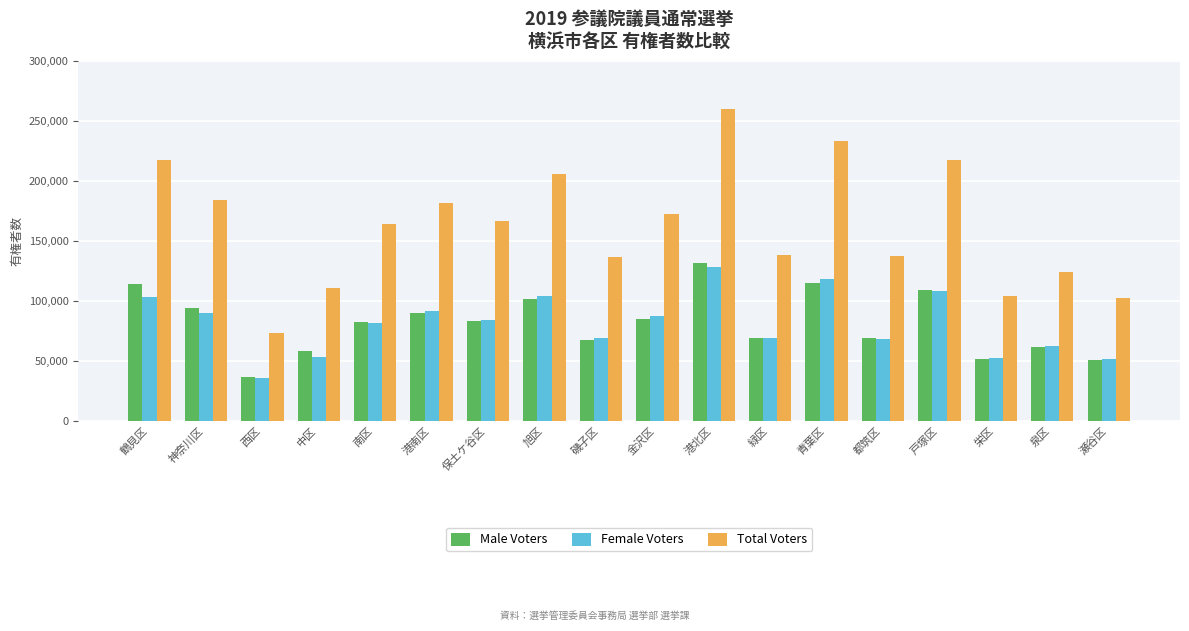

What position from the left is 緑区?

12